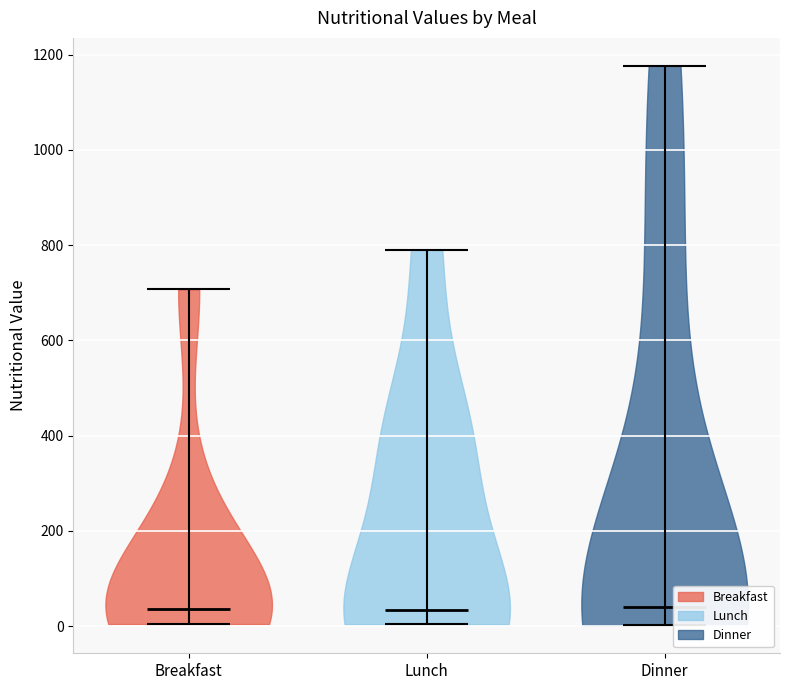

What is the highest point the violin for Dinner reaches on the y-axis? The values are not printed on the chart, so give them approximately, as read against the axis.

1180